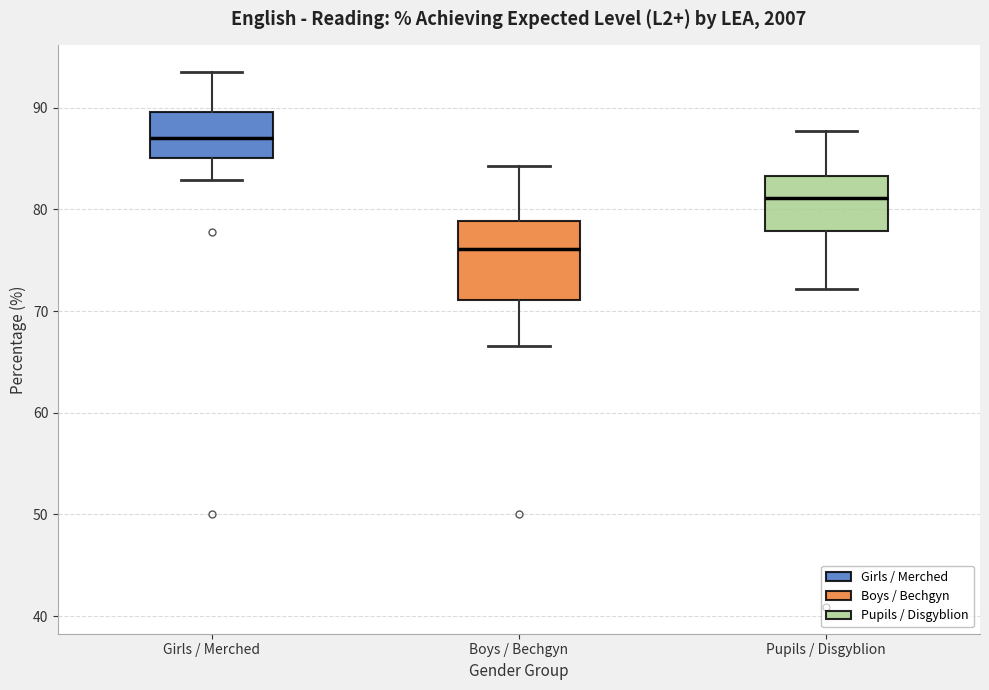

Where is the lower edge of the box for Girls / Merched on the y-axis? The values are not printed on the chart, so give them approximately, as read against the axis.

85